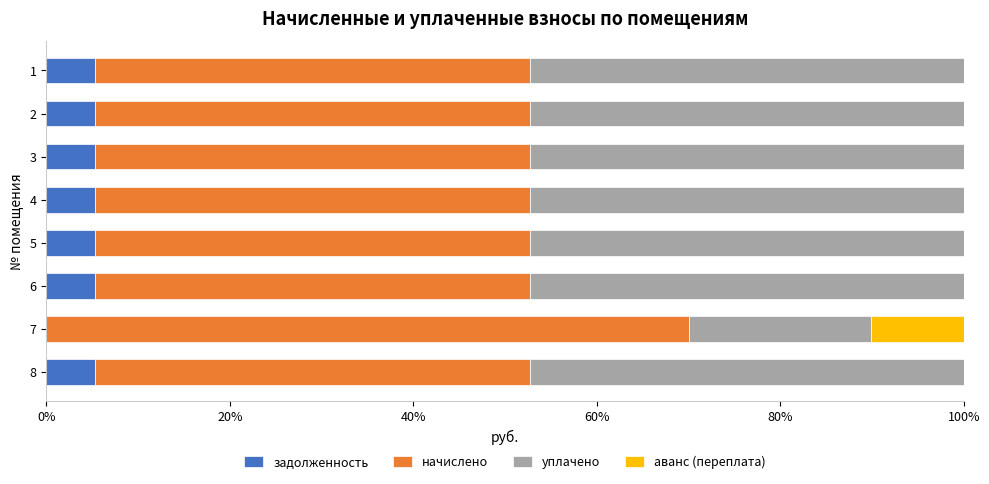

What is the highest value of the задолженность series?

5.3